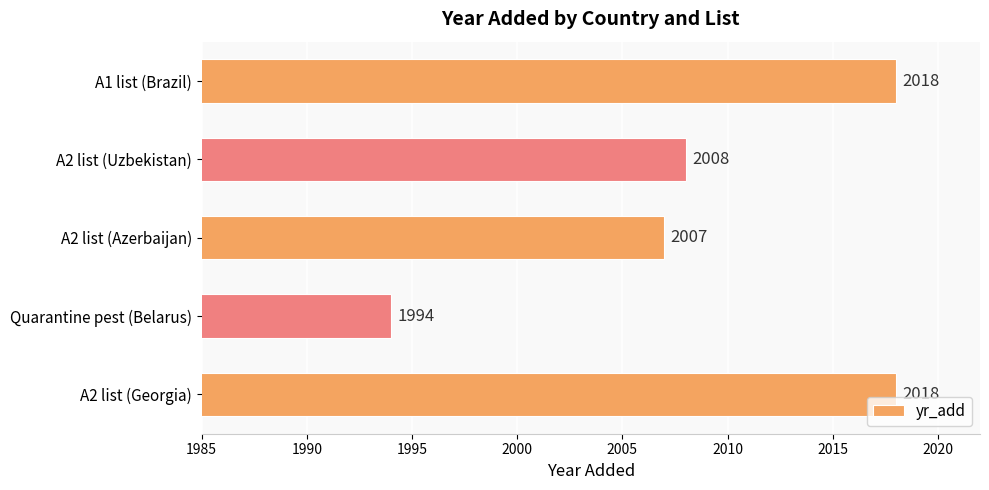

Reading bottom to top, list all the values displayed in this chart.

A2 list (Georgia)=2018	Quarantine pest (Belarus)=1994	A2 list (Azerbaijan)=2007	A2 list (Uzbekistan)=2008	A1 list (Brazil)=2018